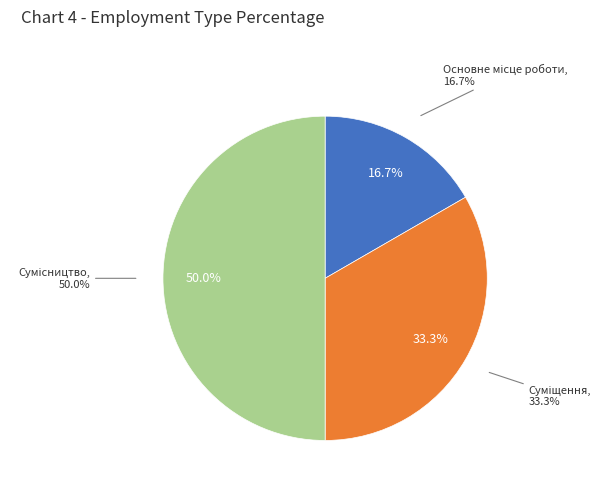

How many segments does this pie chart have?

3